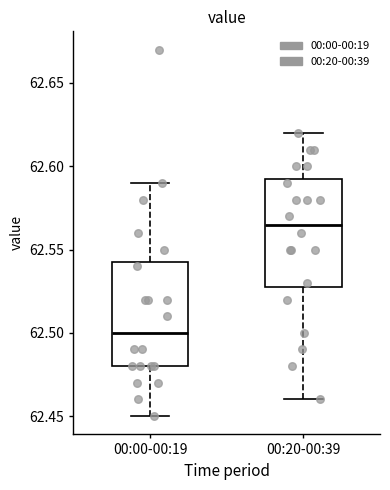

Reading left to right, transcribe this box plot: for each box, give where its median line is, the range the box spans, and where its two whiskers end, as read against the y-axis. The values are not printed on the chart, so give them approximately, as read against the axis.

00:00-00:19: median 62.500, box 62.480 to 62.545, whiskers 62.450 to 62.590
00:20-00:39: median 62.565, box 62.530 to 62.595, whiskers 62.460 to 62.620